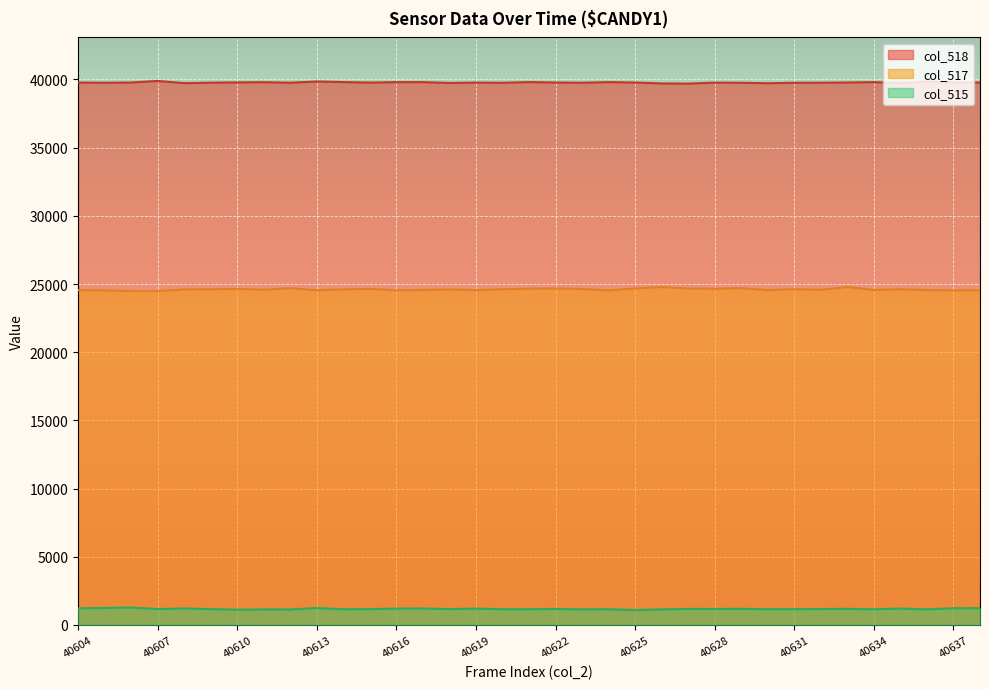

List the labels in order of col_515 value, smallest first.

40625, 40610, 40612, 40611, 40623, 40626, 40636, 40624, 40634, 40614, 40620, 40621, 40630, 40609, 40615, 40631, 40607, 40618, 40632, 40628, 40622, 40627, 40633, 40629, 40619, 40616, 40635, 40617, 40608, 40604, 40637, 40638, 40613, 40605, 40606